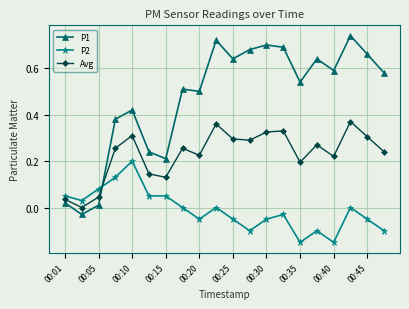

List the series in order of their overall mean, lowest first.

P2, Avg, P1